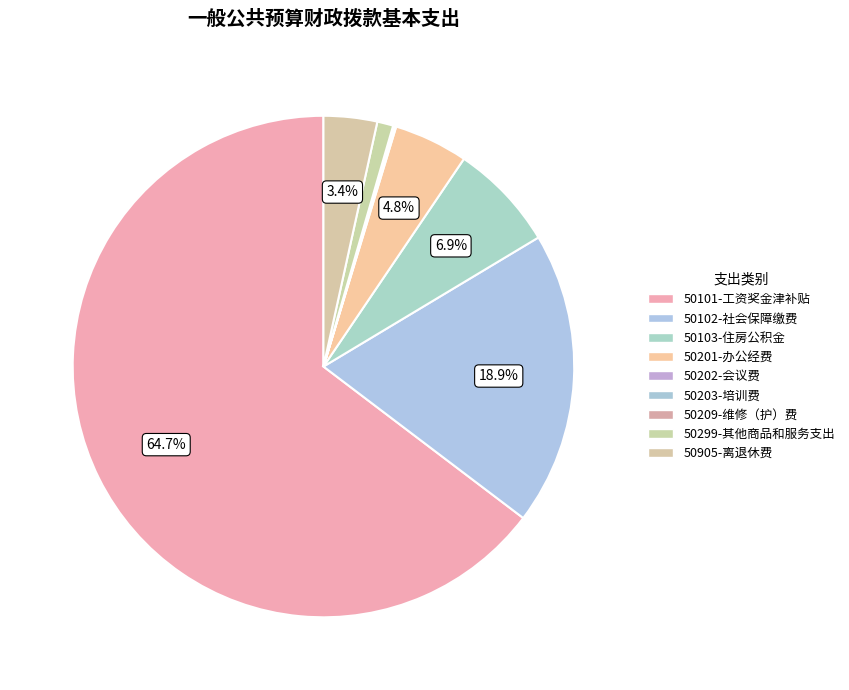

The 50103-住房公积金 slice represents 7% of the pie. True or false?

True